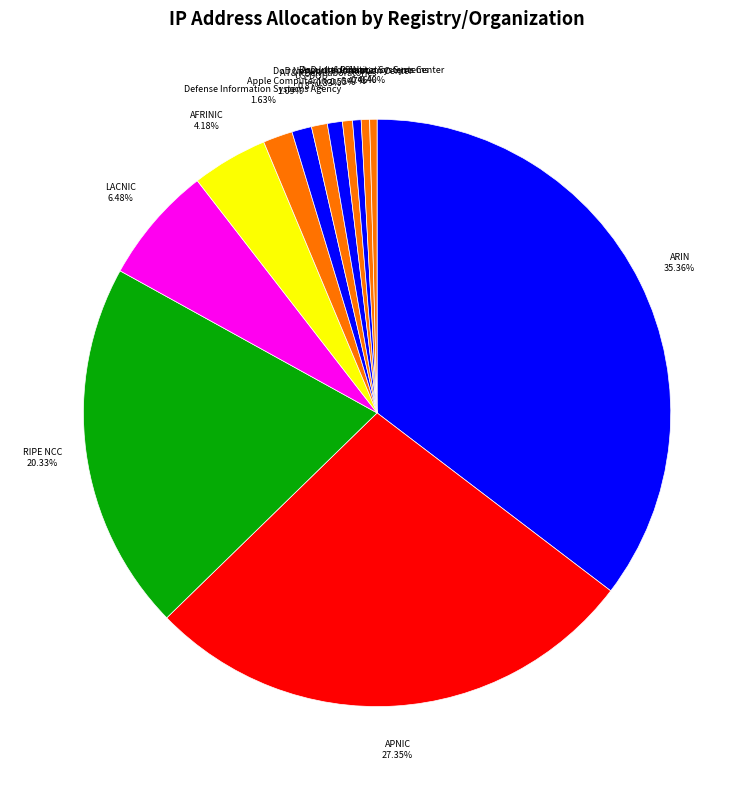

Which category has the biggest portion of the pie?

ARIN